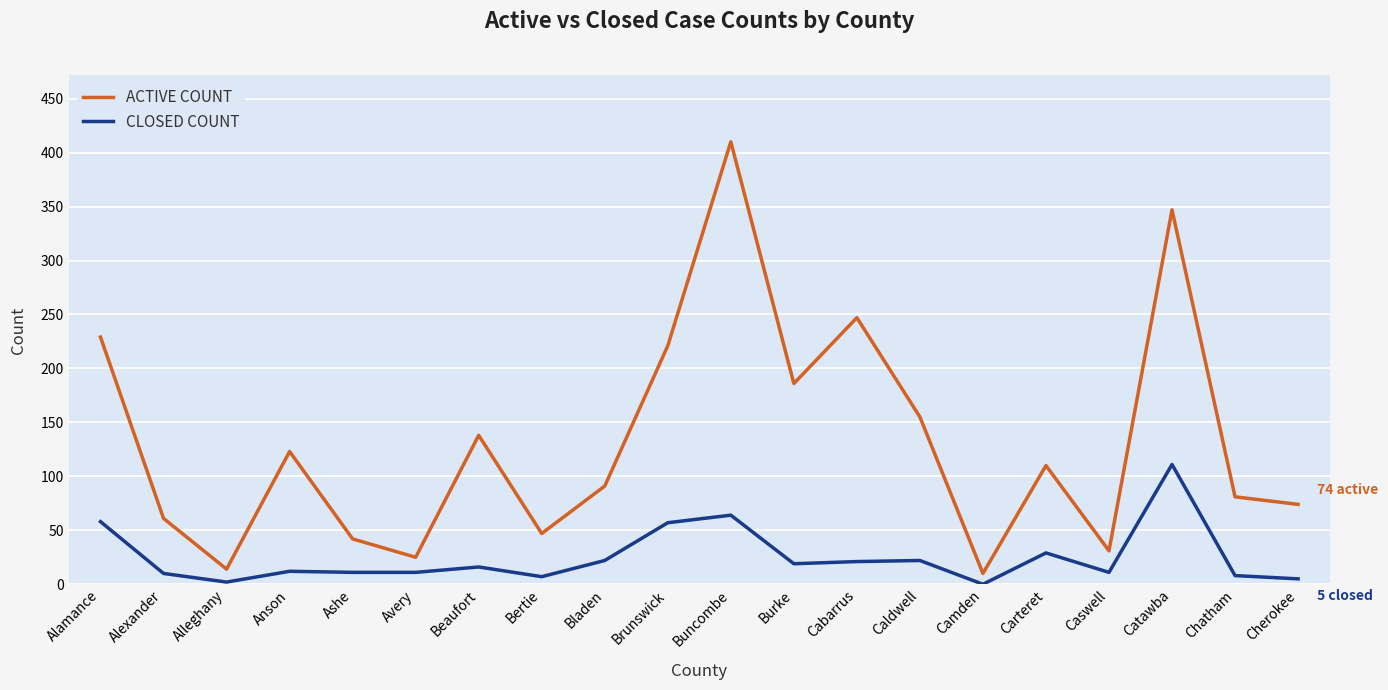

List the series in order of their overall mean, highest first.

ACTIVE COUNT, CLOSED COUNT